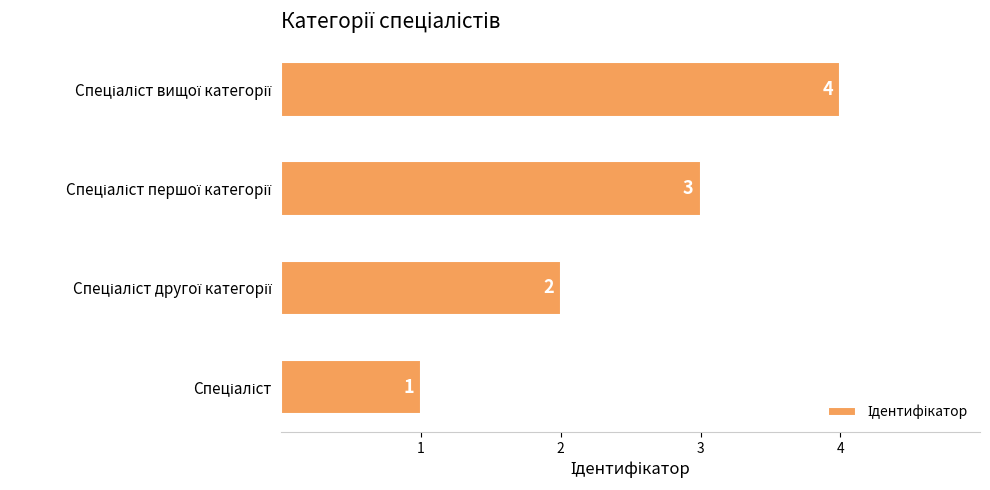

What is the difference between the maximum and minimum values?

3